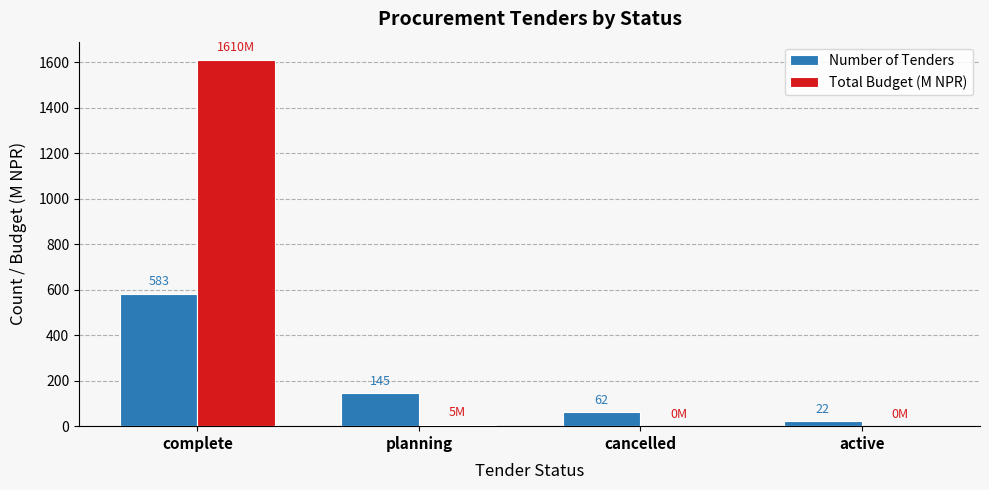

Which category has the highest value in the Number of Tenders series?

complete